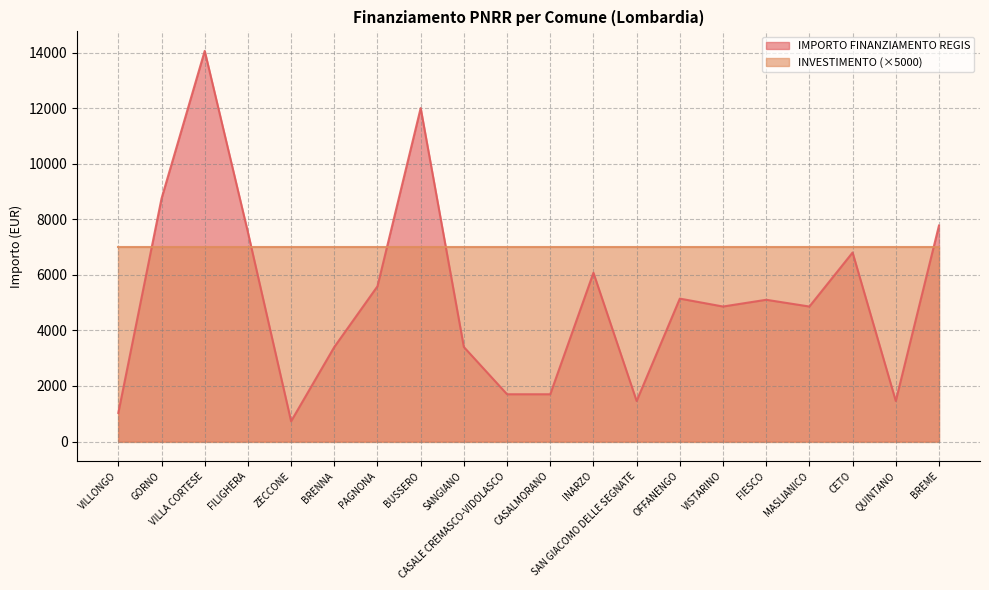

Does the chart have visible grid lines?

Yes